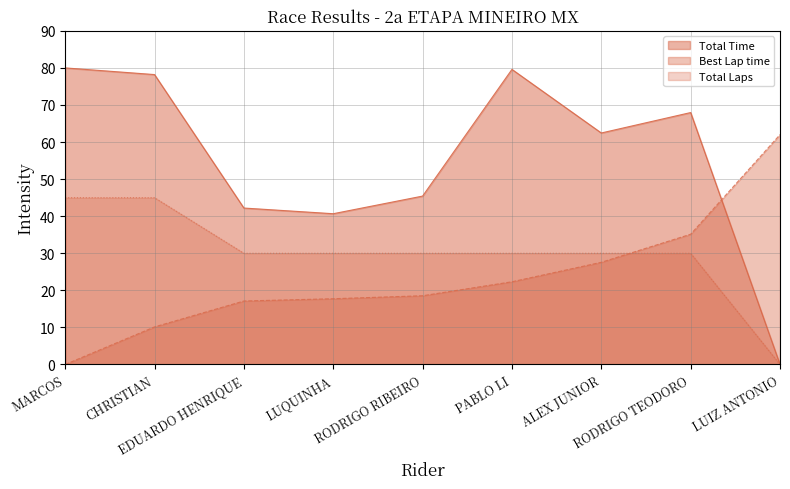

What is the difference between the second highest and second lowest values in the Best Lap time series?

25.0